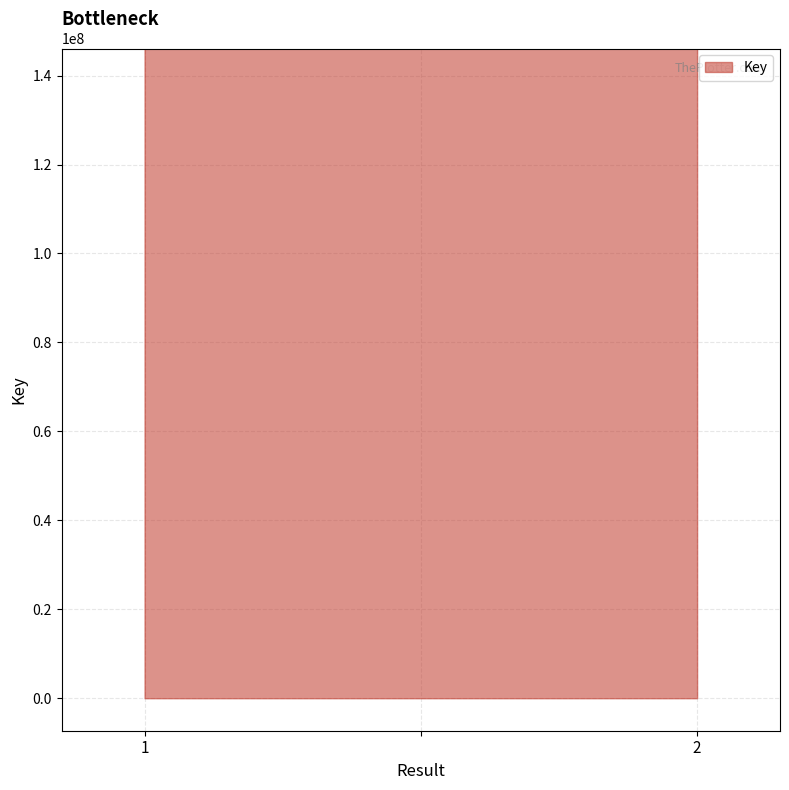

What is the greatest value displayed?

146072345